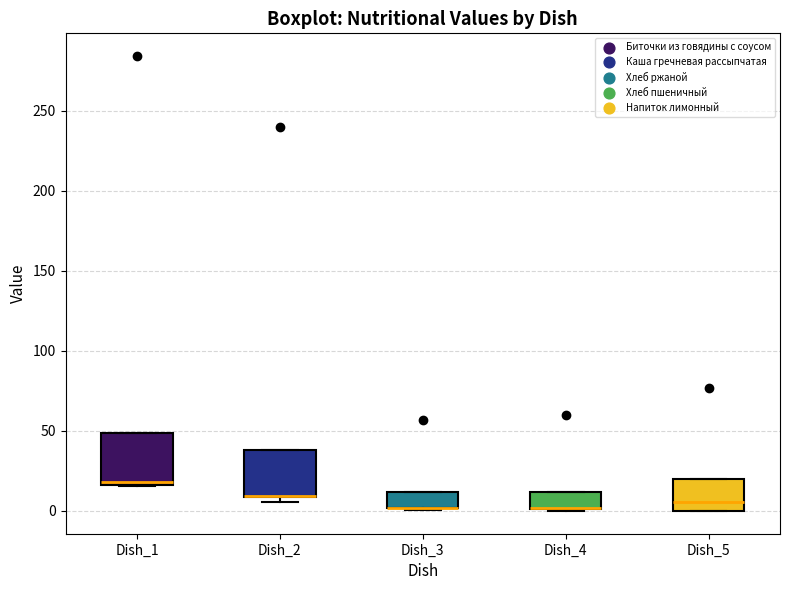

Reading left to right, transcribe this box plot: for each box, give where its median line is, the range the box spans, and where its two whiskers end, as read against the y-axis. The values are not printed on the chart, so give them approximately, as read against the axis.

Dish_1: median 20, box 15 to 50, whiskers 15 to 50
Dish_2: median 10 (drawn on the box's lower edge), box 10 to 40, whiskers 5 to 40
Dish_3: median 0 (drawn on the box's lower edge), box 0 to 10, whiskers 0 to 10
Dish_4: median 0 (drawn on the box's lower edge), box 0 to 10, whiskers 0 to 10
Dish_5: median 5, box 0 to 20, whiskers 0 to 20